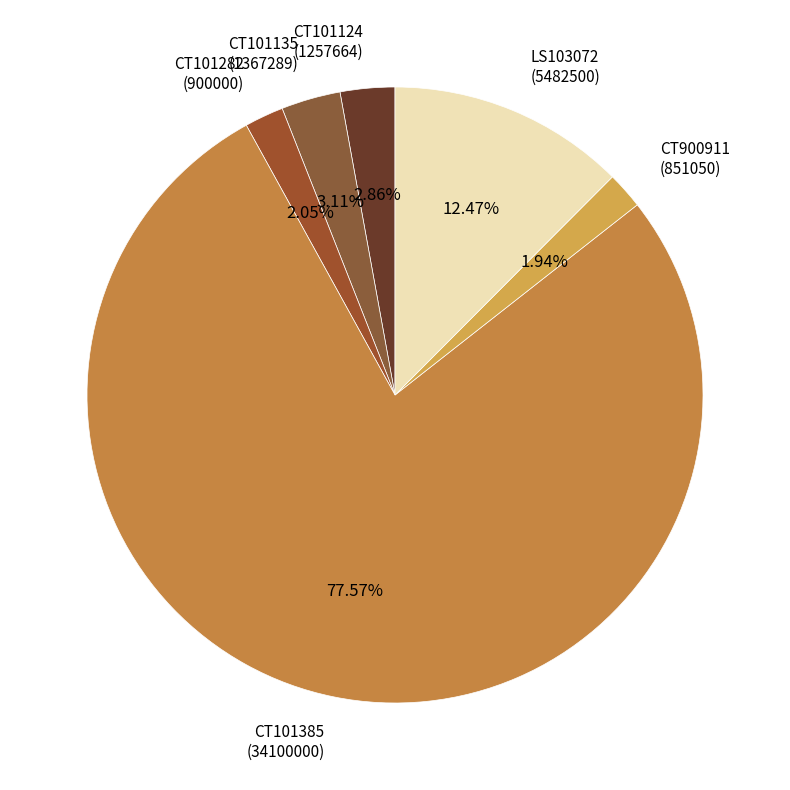

Which category accounts for the majority?

CT101385 (34100000)